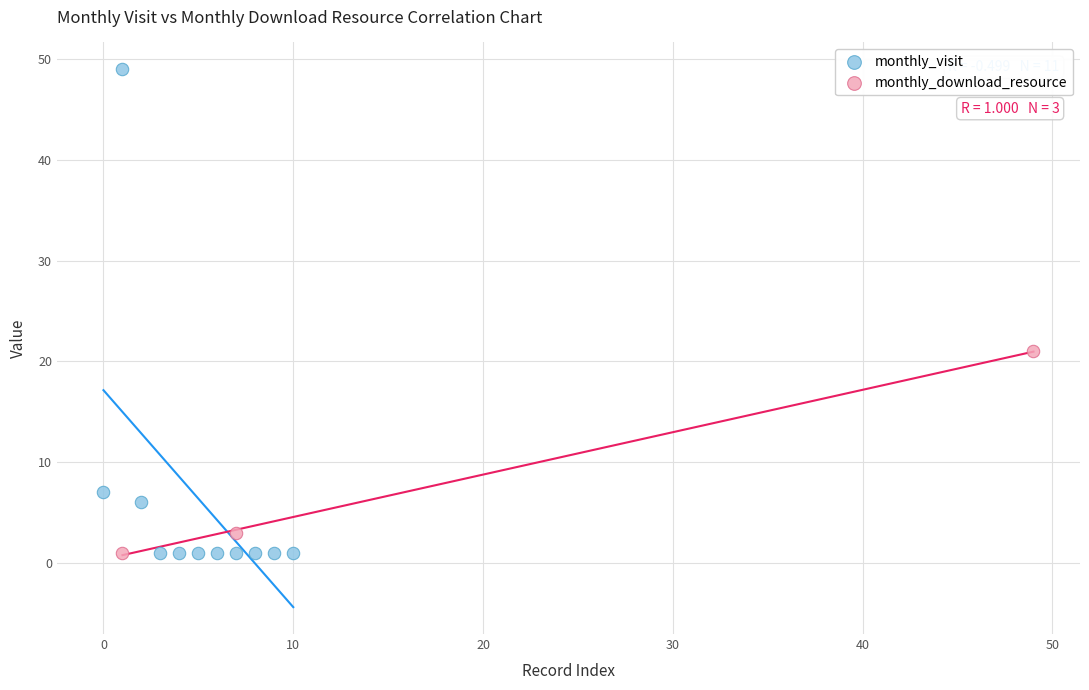

Which series reaches the maximum Y coordinate?

monthly_visit